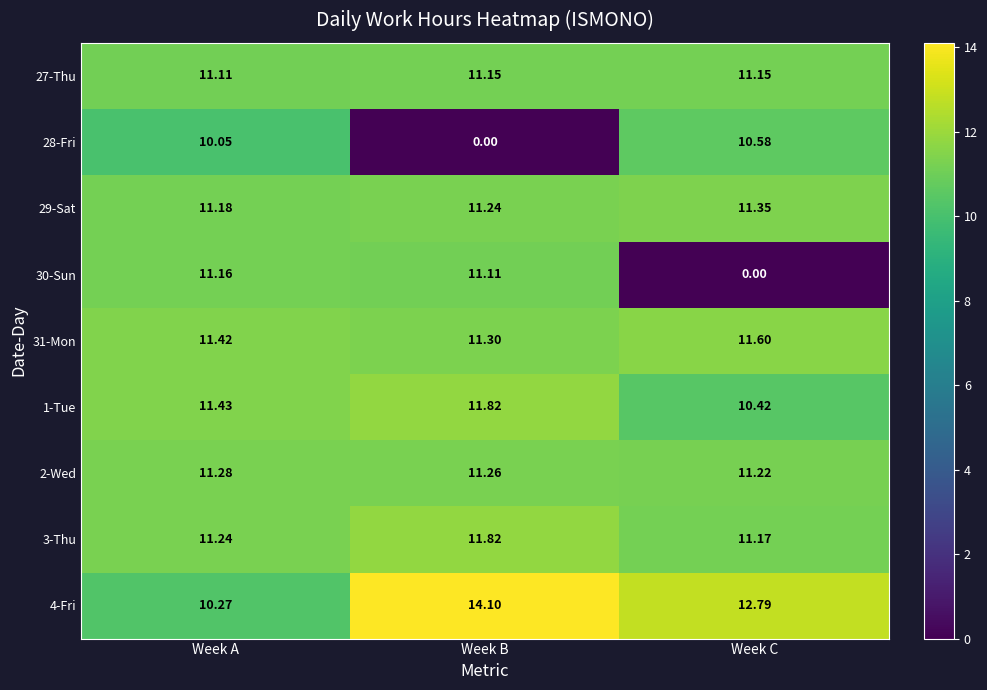

Is the value of 30-Sun at Week A greater than the value of 31-Mon at Week A?

No